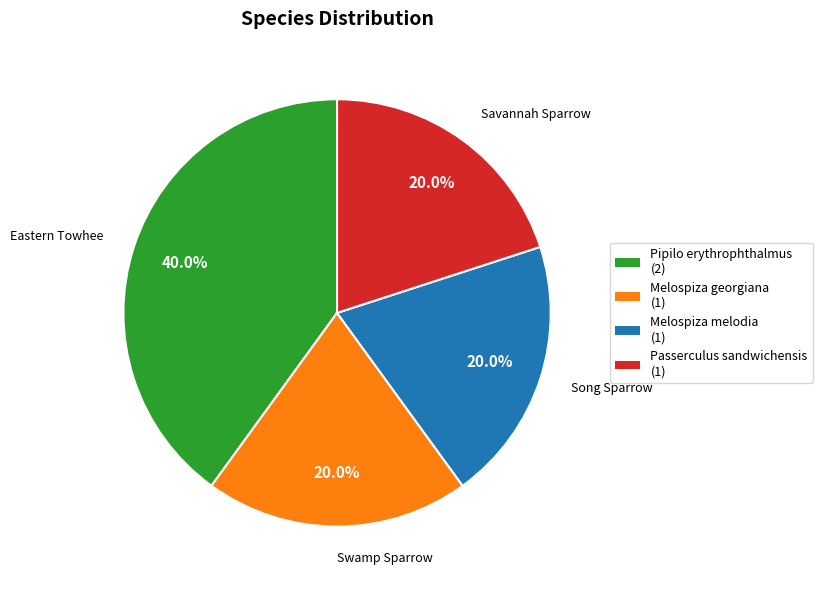

Combined, do Passerculus sandwichensis and Pipilo erythrophthalmus account for over 50%?

Yes